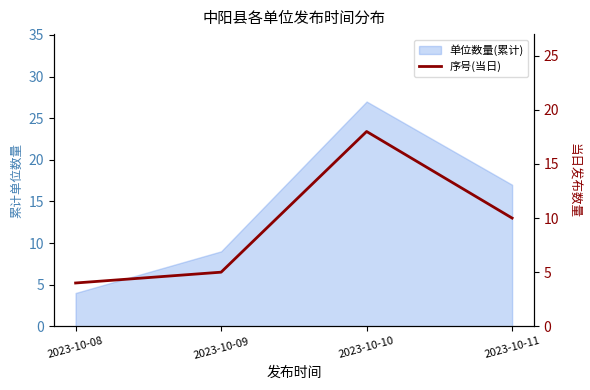

Does the chart display data point markers on the line(s)?

No